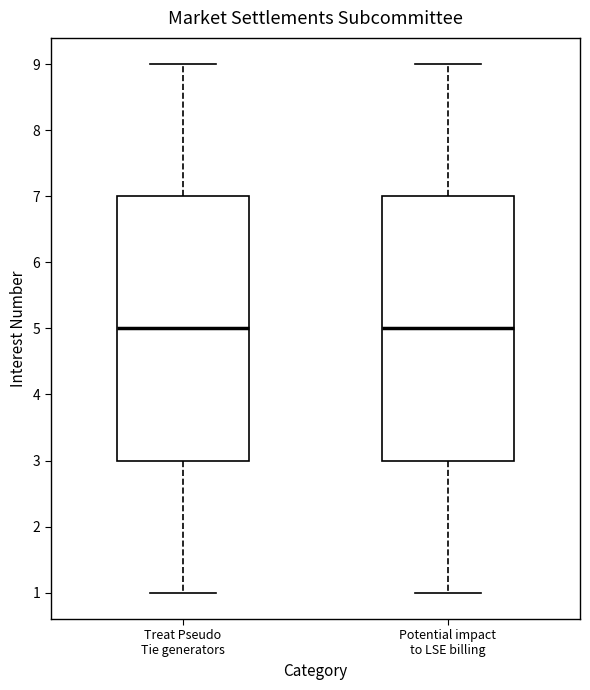

Reading left to right, transcribe this box plot: for each box, give where its median line is, the range the box spans, and where its two whiskers end, as read against the y-axis. The values are not printed on the chart, so give them approximately, as read against the axis.

Treat Pseudo Tie generators: median 5, box 3 to 7, whiskers 1 to 9
Potential impact to LSE billing: median 5, box 3 to 7, whiskers 1 to 9